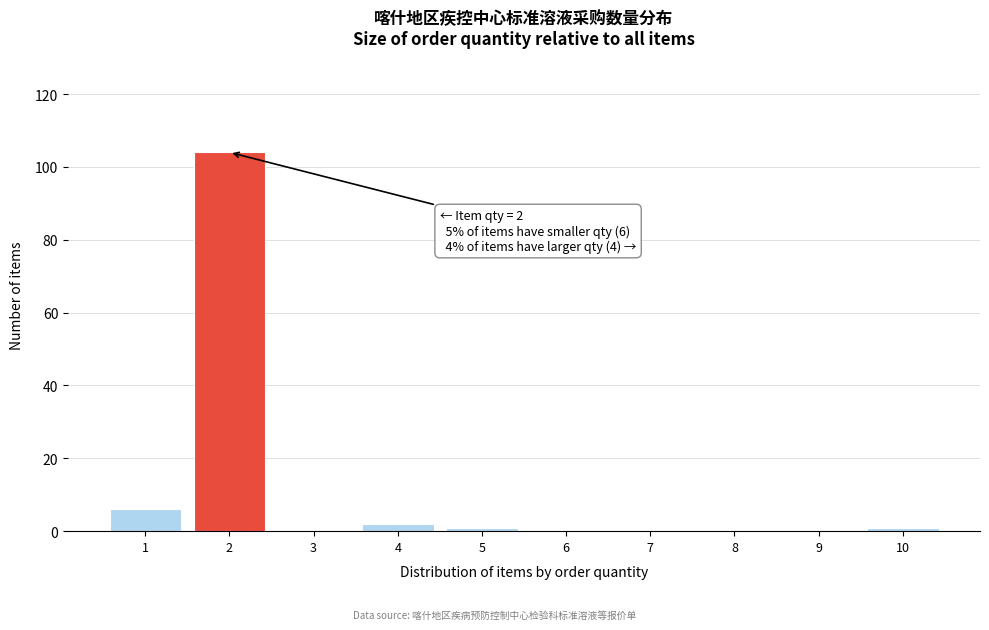

Reading left to right, what are all the values shown in this chart?

1=6	2=104	3=0	4=2	5=1	6=0	7=0	8=0	9=0	10=1